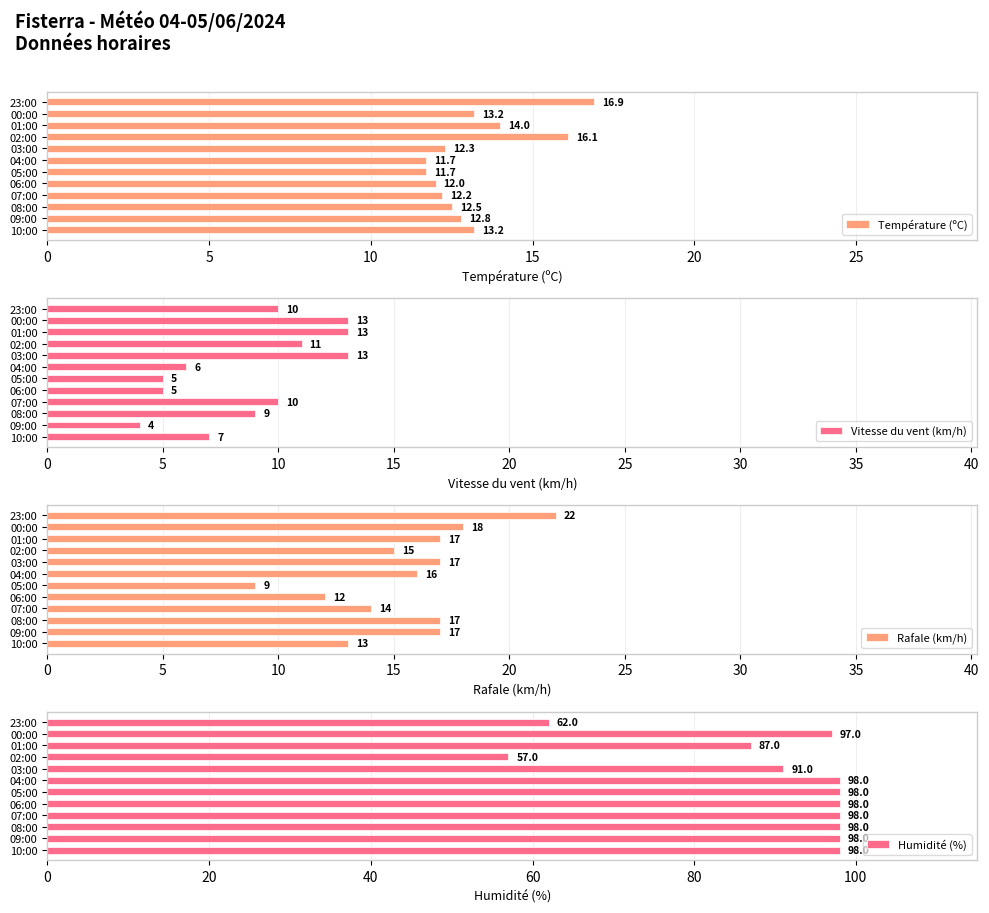

The Température (ºC) series shows 13.2 at 00:00. True or false?

True